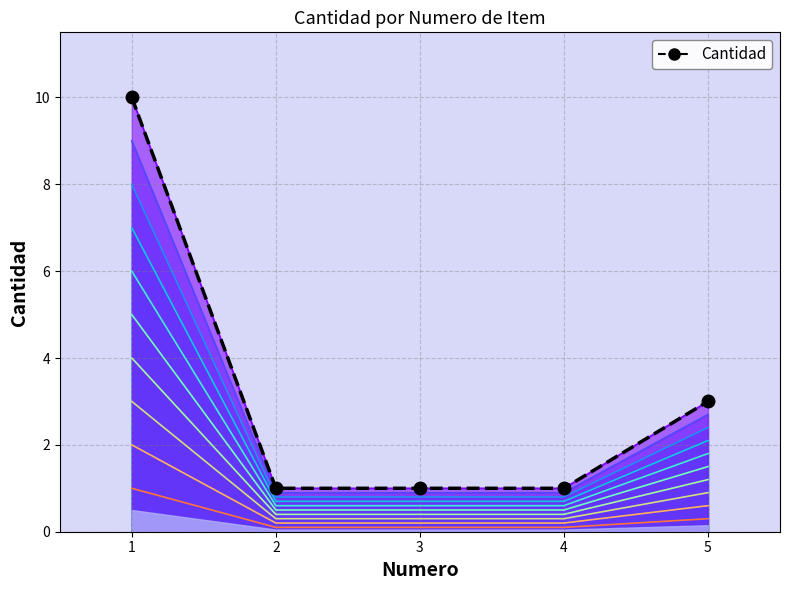

Is it true that the value at 2 is 1?

True